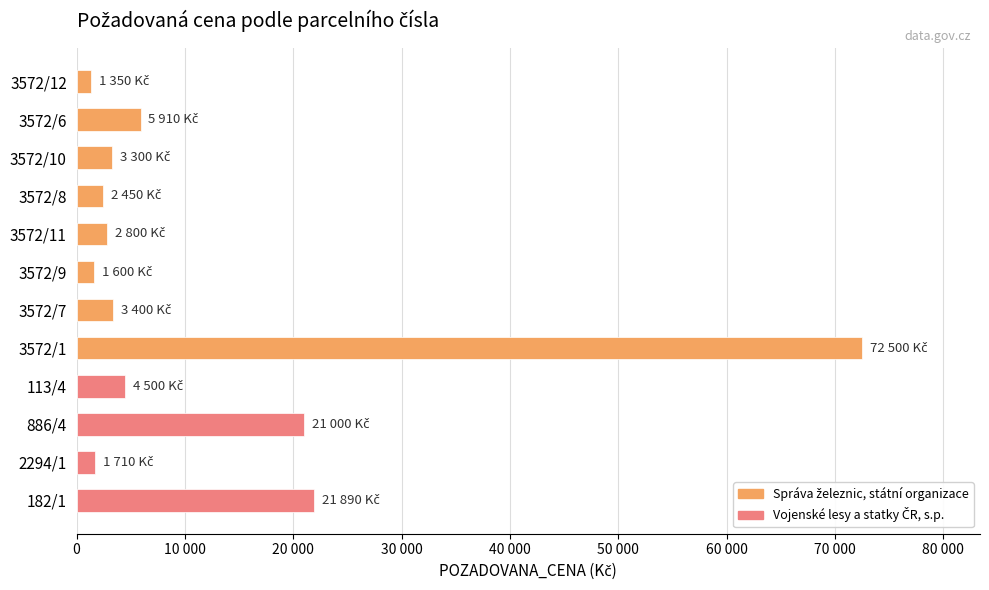

The value at 182/1 is 21890. True or false?

True